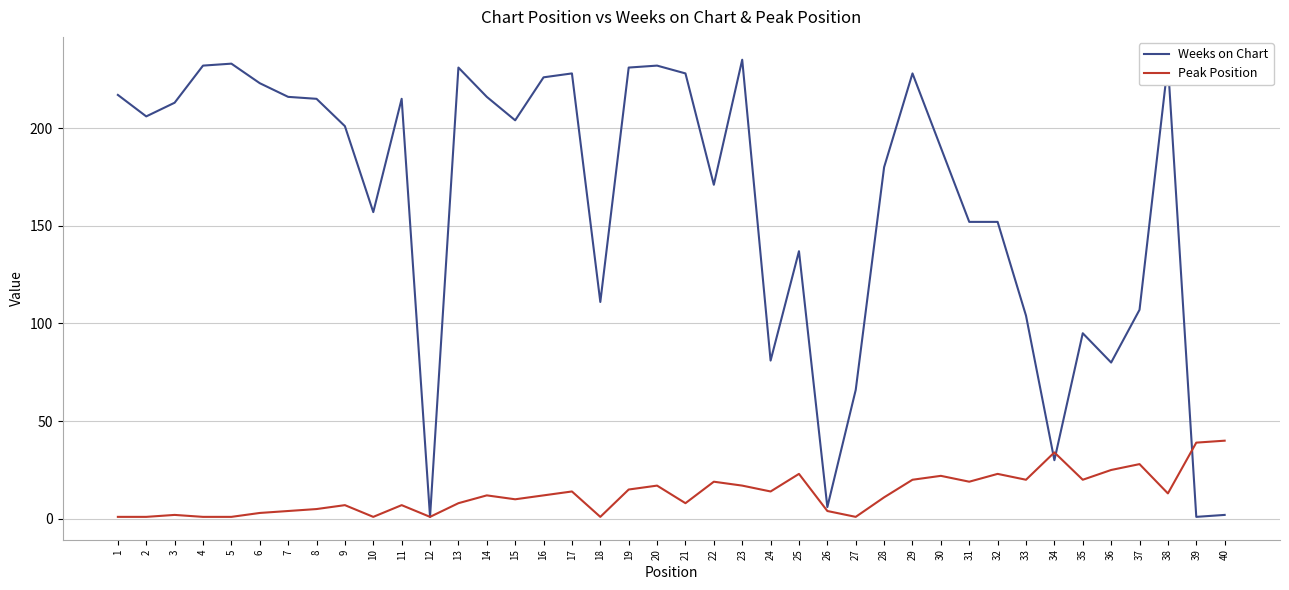

True or false: Weeks on Chart has a value of 351 at 29.

False